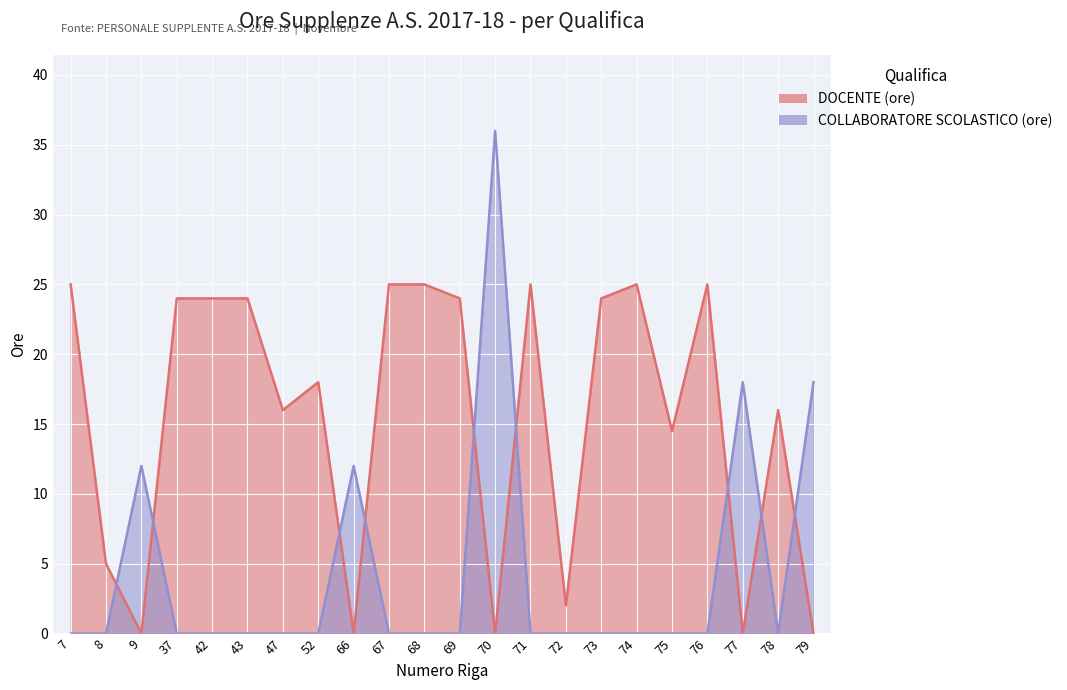

Rank the categories by DOCENTE (ore) value from highest to lowest.

7, 67, 68, 71, 74, 76, 37, 42, 43, 69, 73, 52, 47, 78, 75, 8, 72, 9, 66, 70, 77, 79